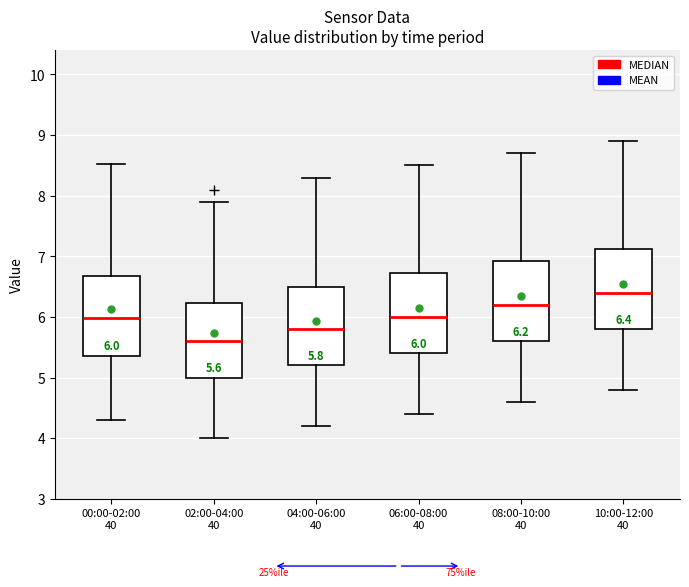

Which box's median line is the highest?

10:00-12:00 40